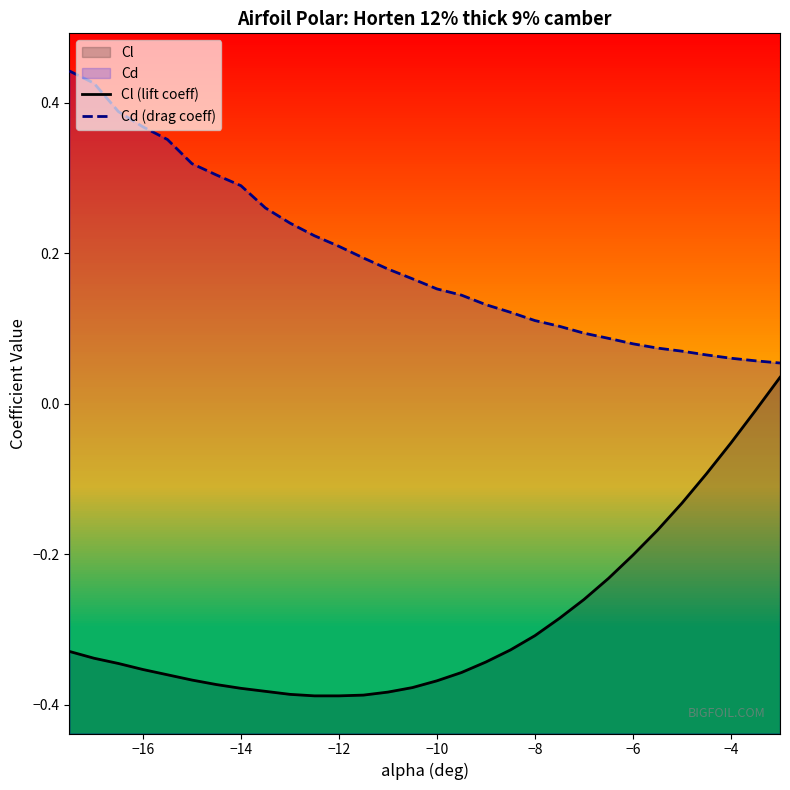

What are all the series names shown in the legend?

Cl (lift coeff), Cd (drag coeff)